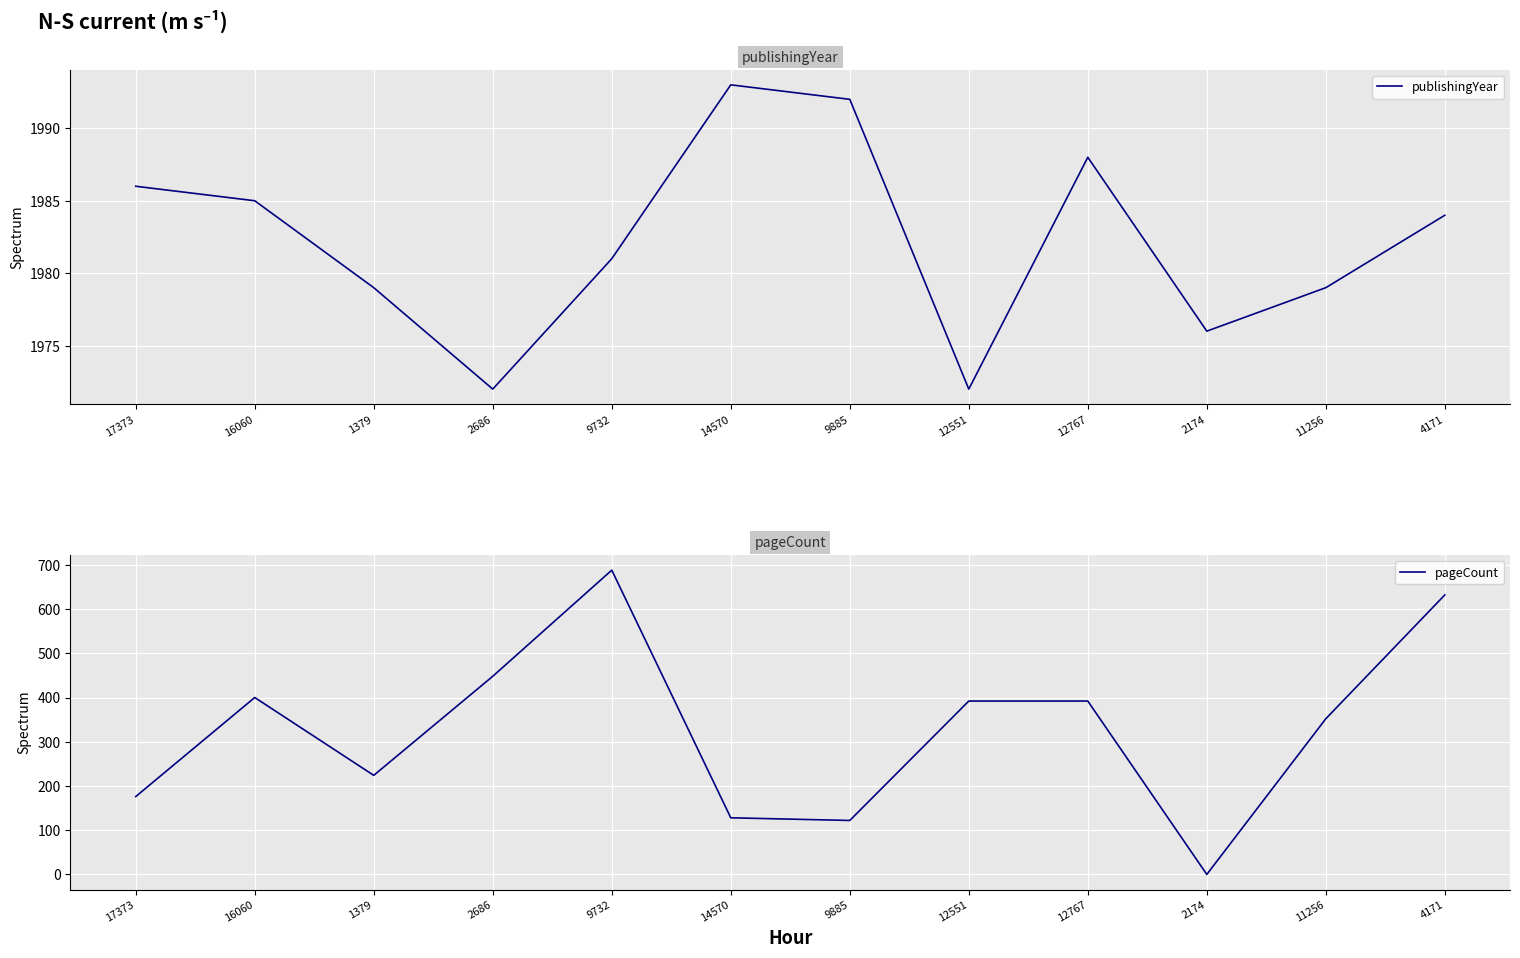

What is the average value of the pageCount series?

330